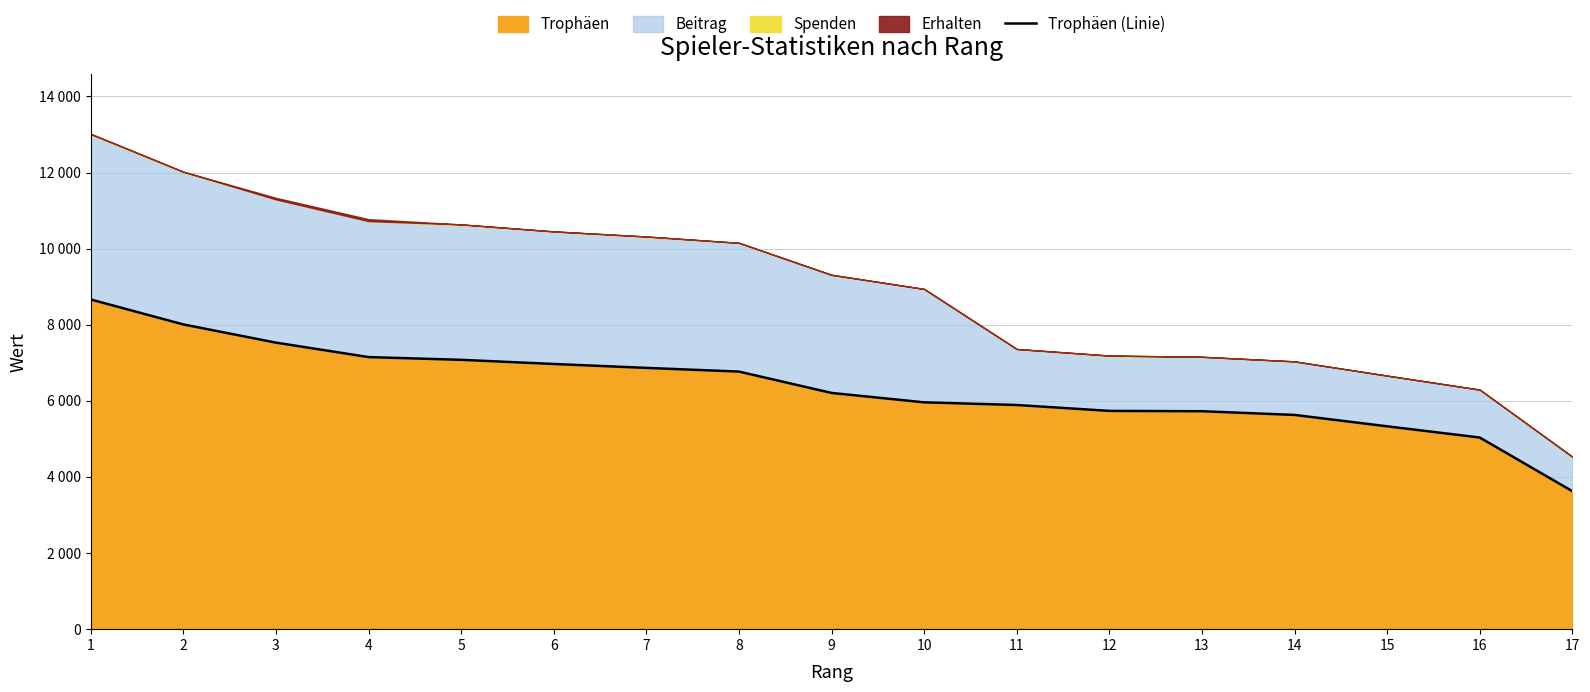

What is the sum of the values at 2 and 7?

14874